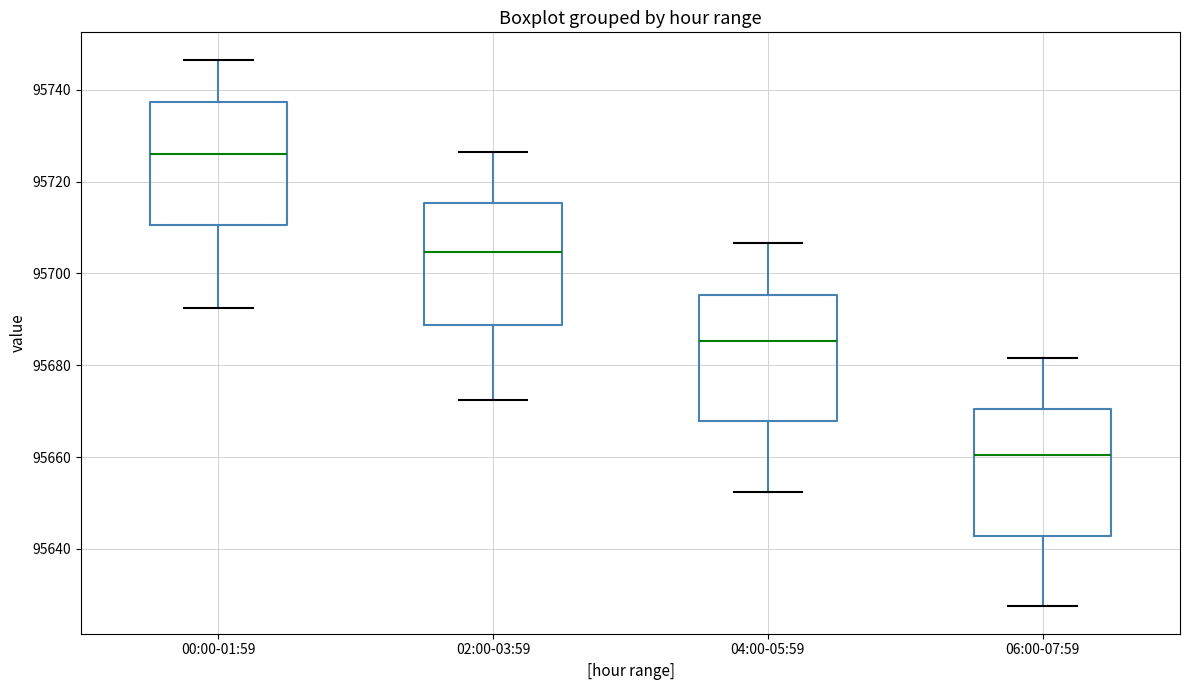

Reading left to right, read every box against the y-axis: the position of its median line, the range the box covers, and the ends of its whiskers. The values are not printed on the chart, so give them approximately, as read against the axis.

00:00-01:59: median 95726, box 95710 to 95738, whiskers 95692 to 95746
02:00-03:59: median 95704, box 95688 to 95716, whiskers 95672 to 95726
04:00-05:59: median 95686, box 95668 to 95696, whiskers 95652 to 95706
06:00-07:59: median 95660, box 95642 to 95670, whiskers 95628 to 95682